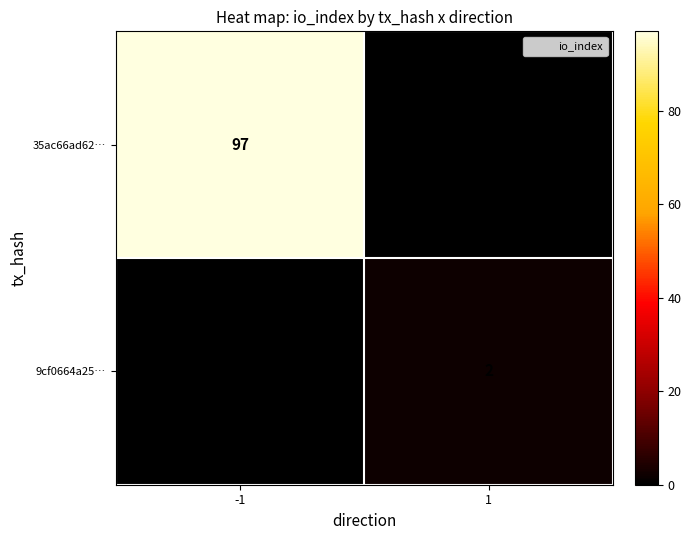

At how many categories does at least one series exceed 61?

1